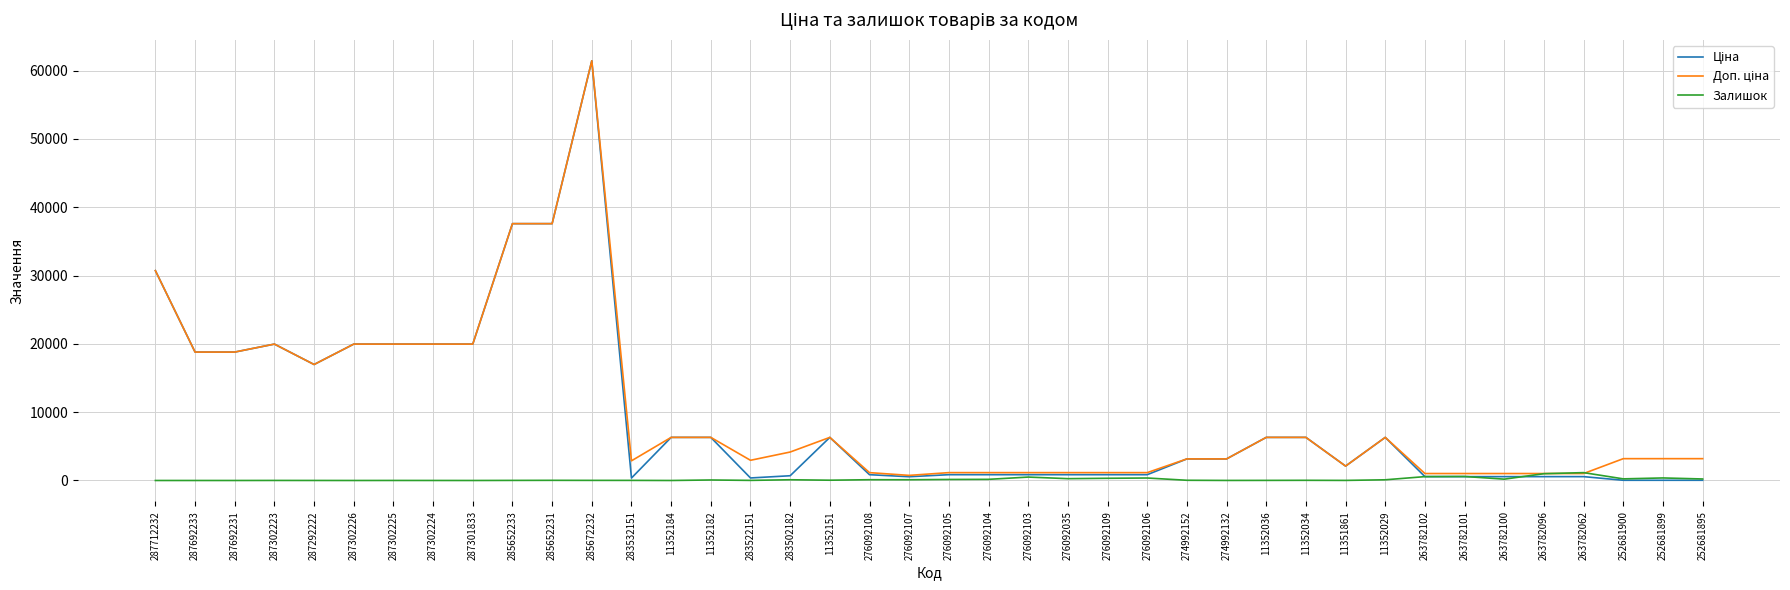

At which category is the sum across all series the highest?

285672232